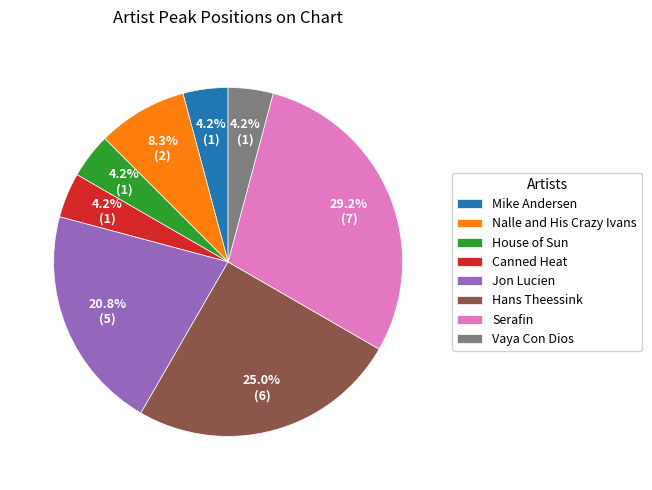

Is there a majority slice in this chart?

No